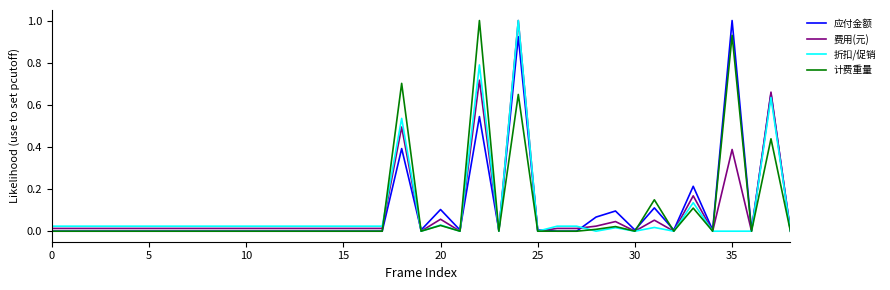

What is the highest value of the 应付金额 series?

1.0